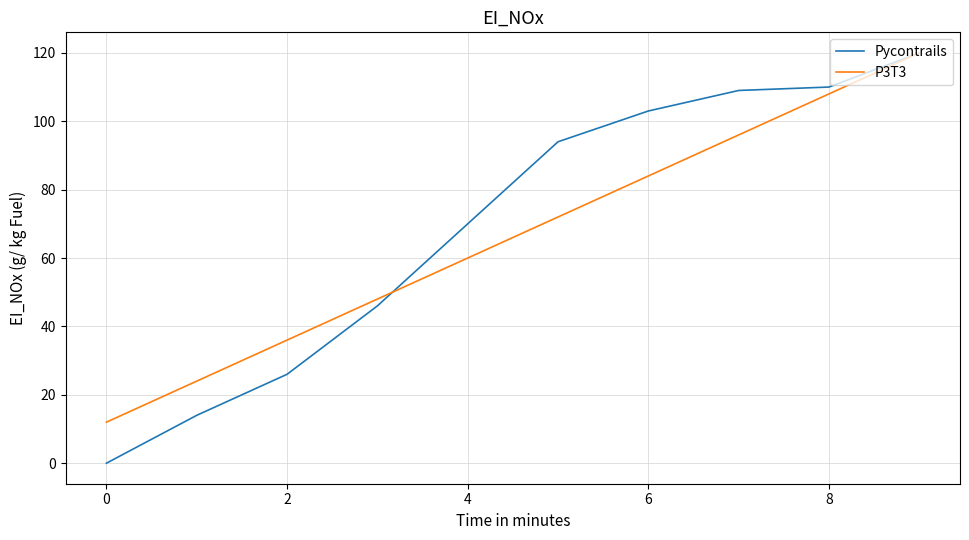

What is the greatest value displayed?

120